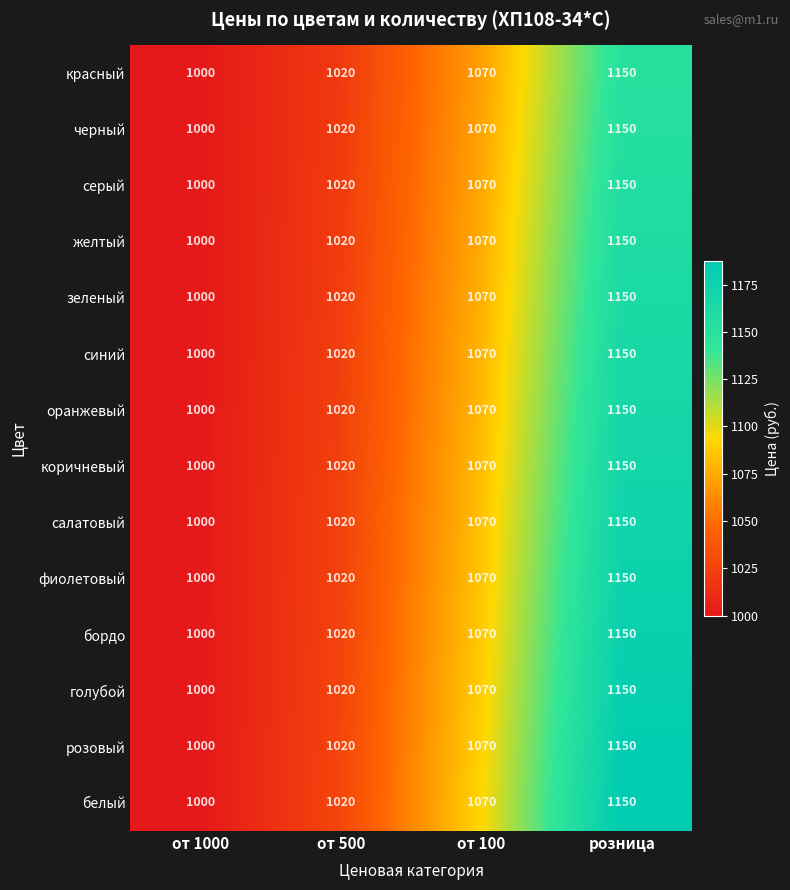

What is the difference between the коричневый values at от 1000 and розница?

150